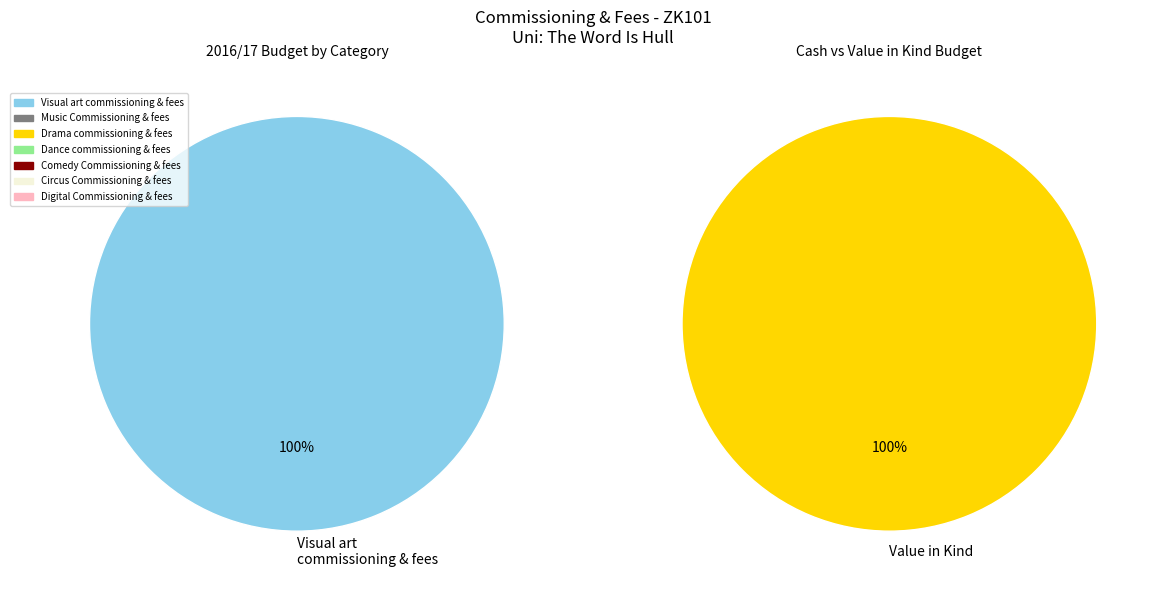

To the nearest percent, what is the difference between the largest and smallest slice percentages?

100%